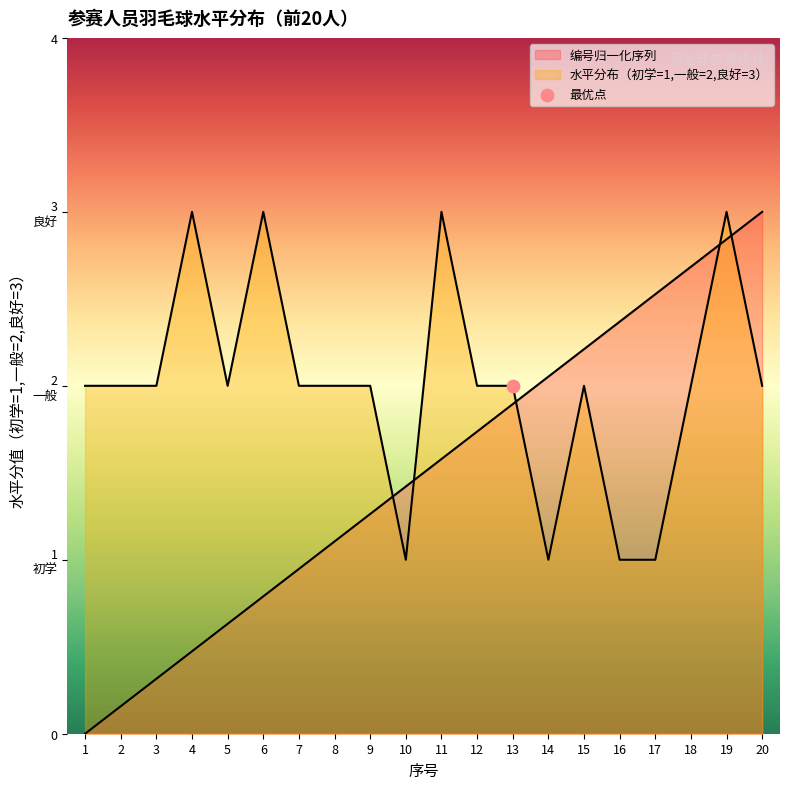

Which series has the largest Y range (max minus min)?

参赛人员编号